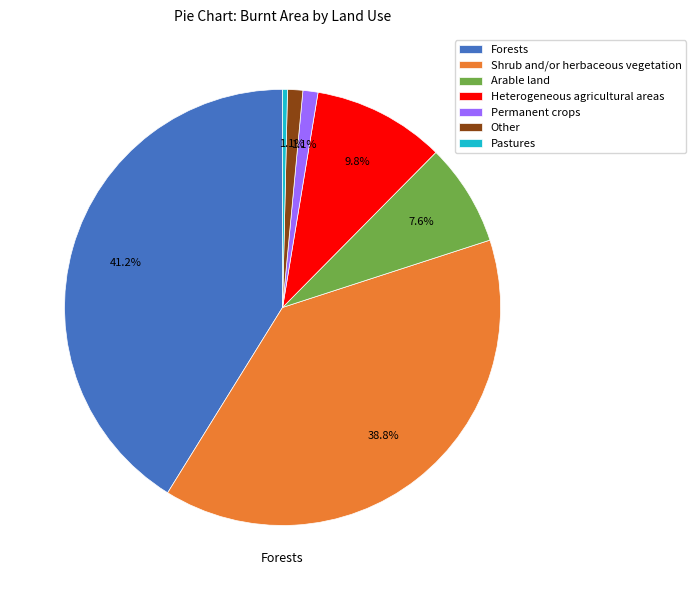

Is there any slice that represents more than half of the pie?

No